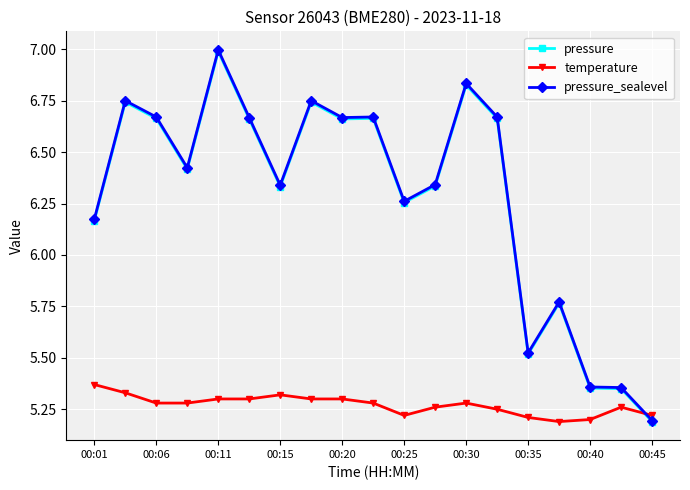

What is the maximum value for pressure_sealevel?

7.0